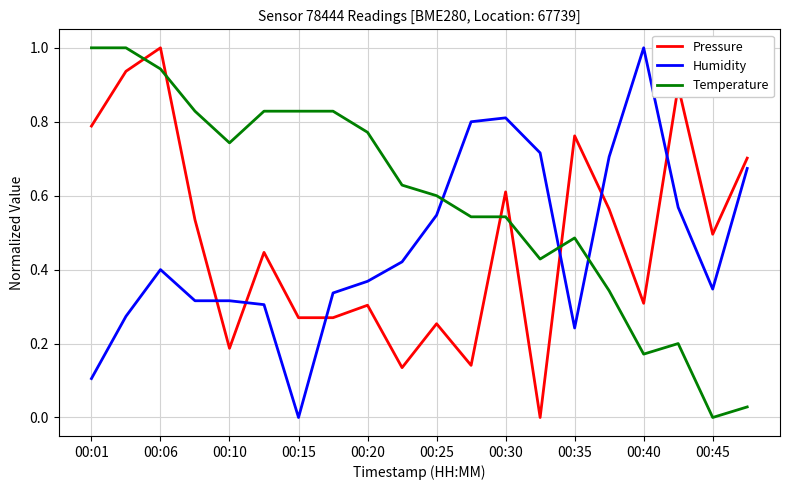

What is the maximum value shown in the chart?

1.0